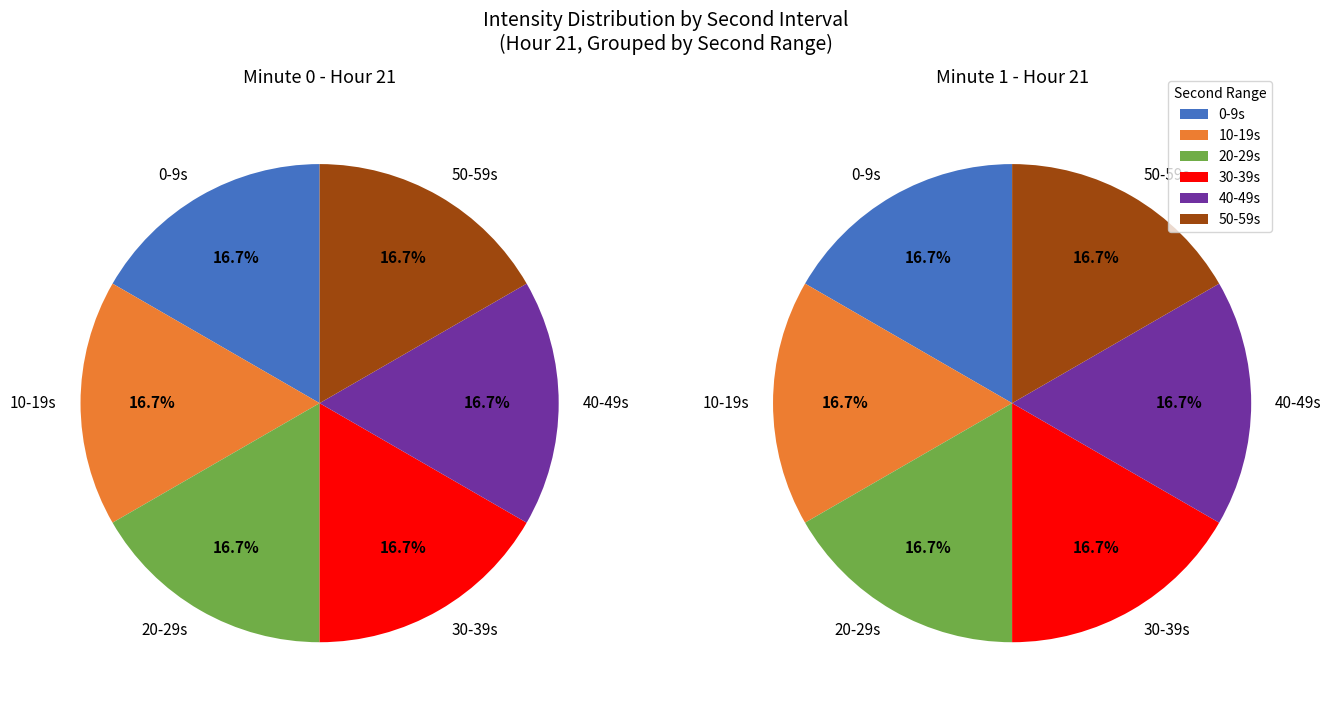

Rank the series by their maximum value, from lowest to highest.

Minute 0, Minute 1